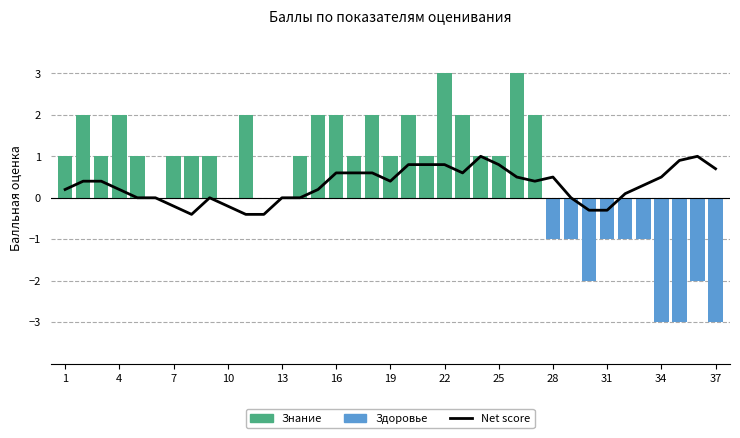

Reading left to right, extract all data points from this chart.

Net score: 0.2	0.4	0.4	0.2	0.0	0.0	-0.2	-0.4	0.0	-0.2	-0.4	-0.4	0.0	0.0	0.2	0.6	0.6	0.6	0.4	0.8	0.8	0.8	0.6	1.0	0.8	0.5	0.4	0.5	0.0	-0.3	-0.3	0.1	0.3	0.5	0.9	1.0	0.7
Знание: 1.0	2.0	1.0	2.0	1.0	0.0	1.0	1.0	1.0	0.0	2.0	0.0	0.0	1.0	2.0	2.0	1.0	2.0	1.0	2.0	1.0	3.0	2.0	1.0	1.0	3.0	2.0	0.0	0.0	0.0	0.0	0.0	0.0	0.0	0.0	0.0	0.0
Здоровье: 0.0	0.0	0.0	0.0	0.0	0.0	0.0	0.0	0.0	0.0	0.0	0.0	0.0	0.0	0.0	0.0	0.0	0.0	0.0	0.0	0.0	0.0	0.0	0.0	0.0	0.0	0.0	-1.0	-1.0	-2.0	-1.0	-1.0	-1.0	-3.0	-3.0	-2.0	-3.0